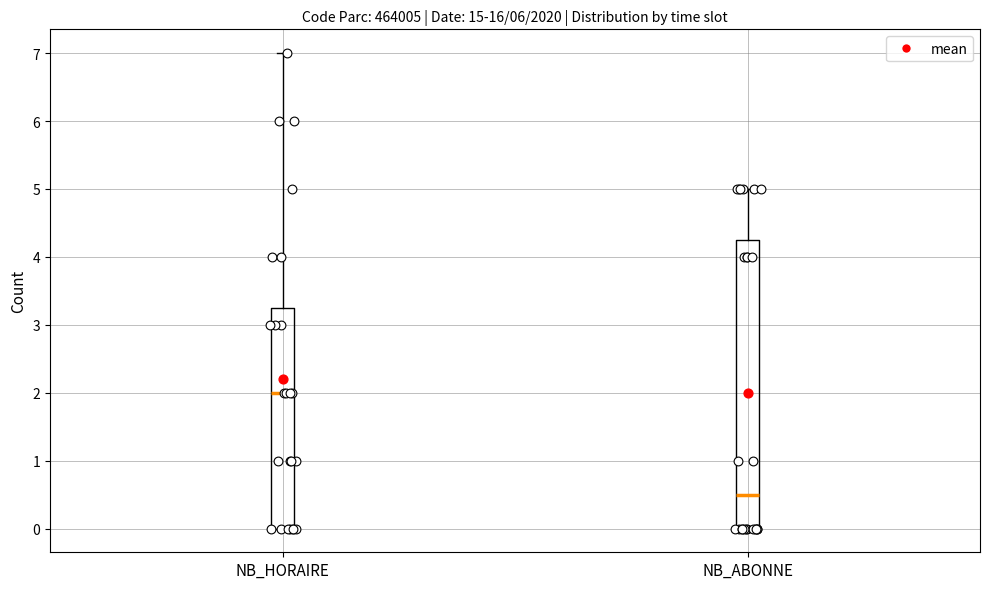

Reading left to right, transcribe this box plot: for each box, give where its median line is, the range the box spans, and where its two whiskers end, as read against the y-axis. The values are not printed on the chart, so give them approximately, as read against the axis.

NB_HORAIRE: median 2.0, box 0.0 to 3.3, whiskers 0.0 to 7.0
NB_ABONNE: median 0.5, box 0.0 to 4.3, whiskers 0.0 to 5.0